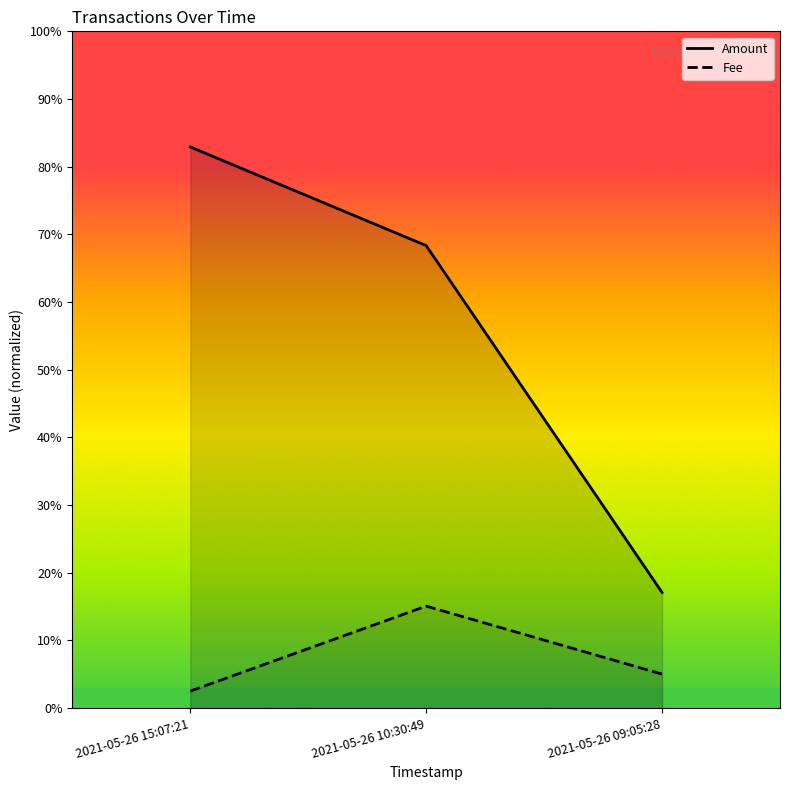

Is it true that Fee equals 0.1 at 2021-05-26 09:05:28?

False